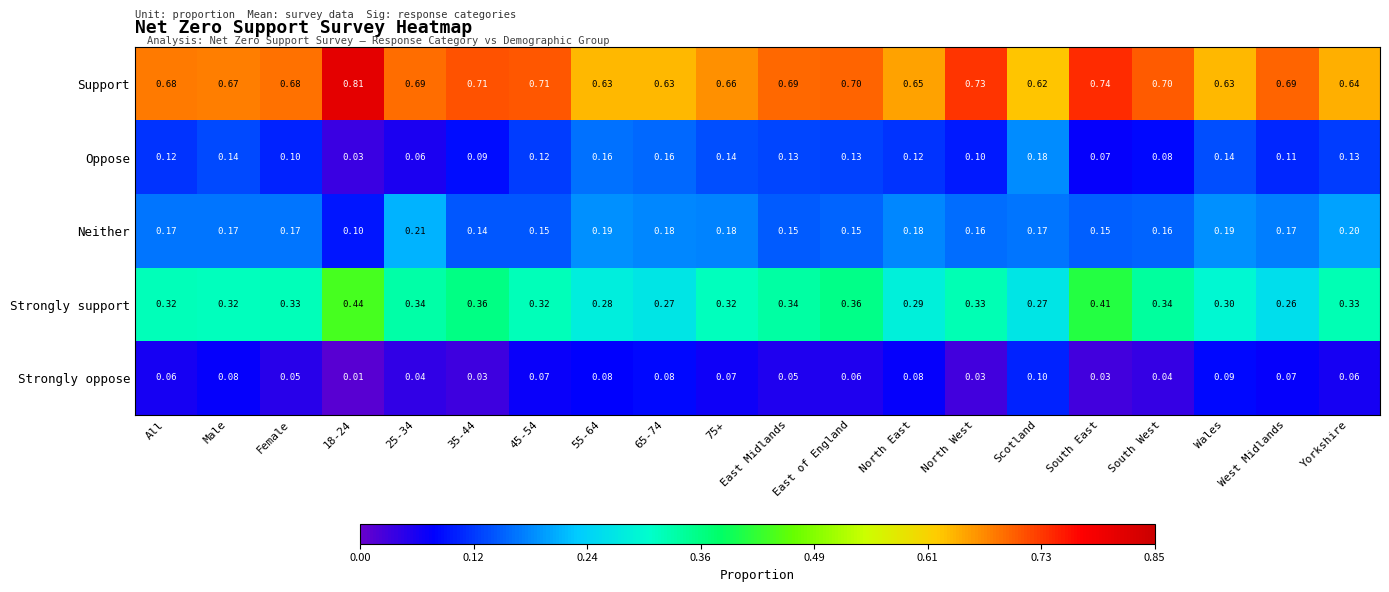

Between East of England and North East, which series saw the biggest shift?

Strongly support